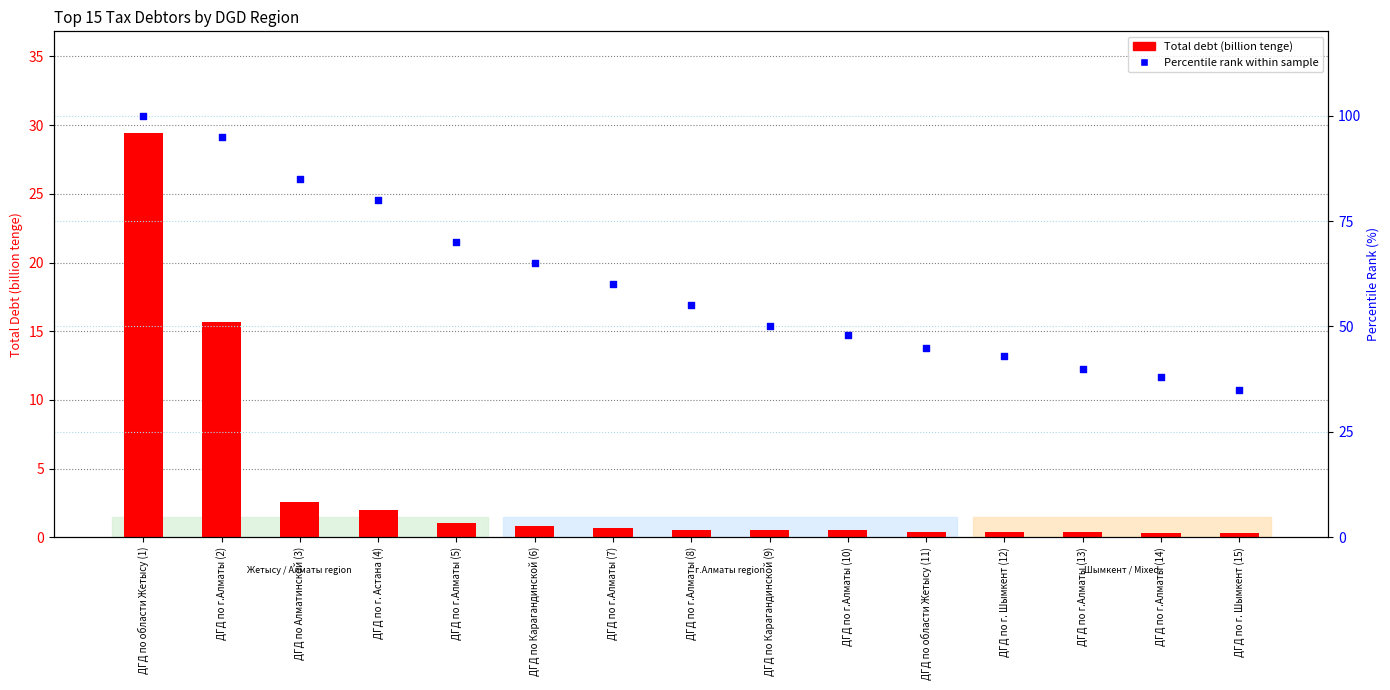

Is the value of Percentile rank within sample at ДГД по г. Астана (4) greater than the value of Total debt (billion tenge) at ДГД по г.Алматы (10)?

Yes